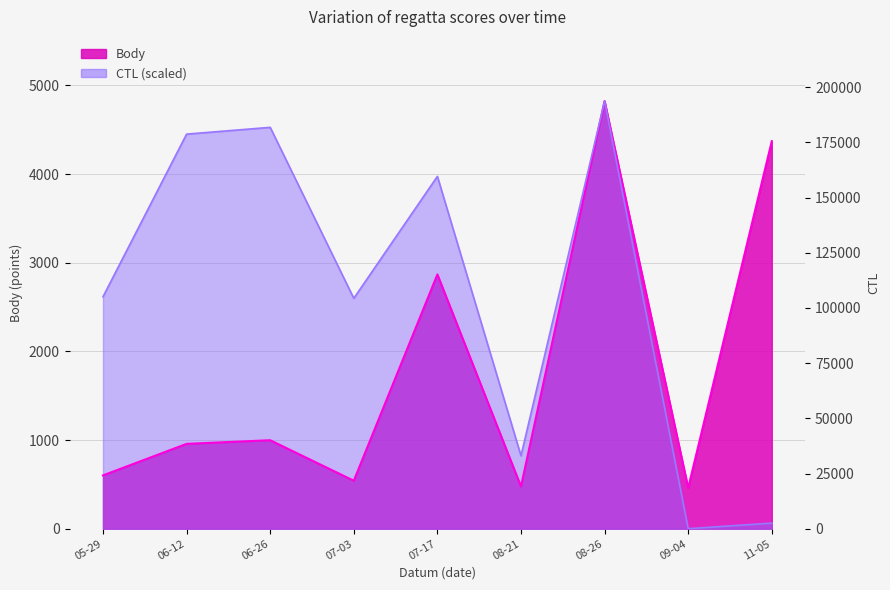

What are all the series names shown in the legend?

Body, CTL